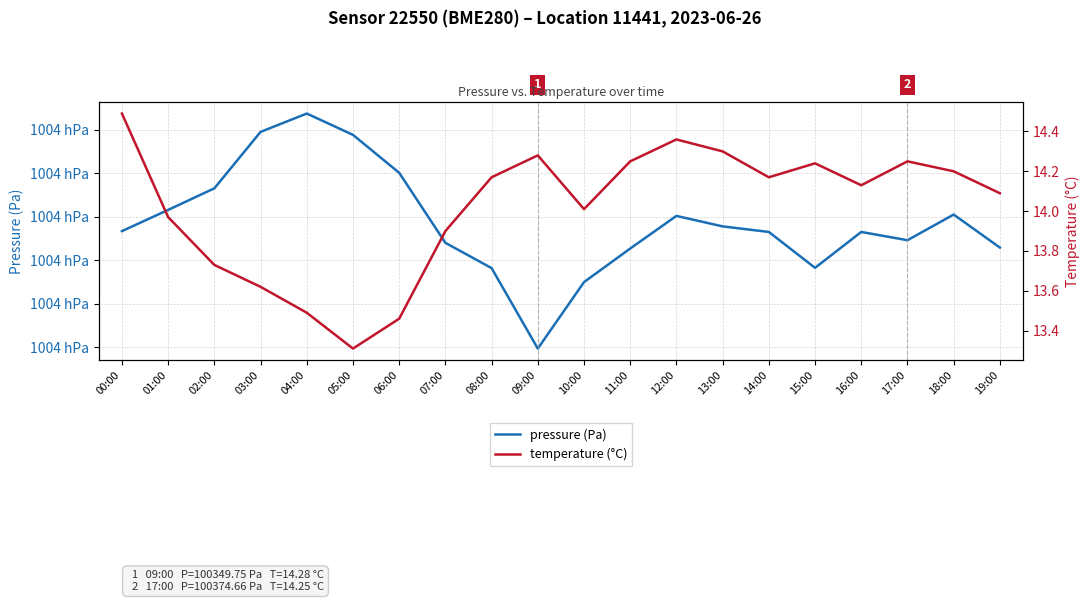

True or false: pressure (Pa) and temperature (°C) intersect in this chart.

False